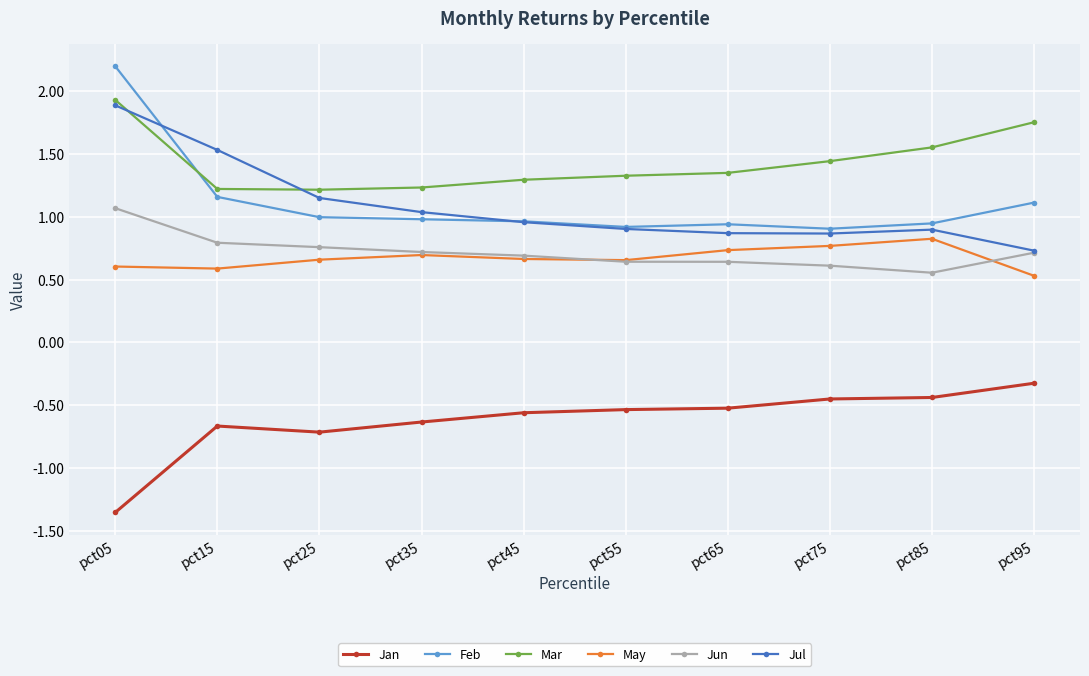

What is the sum of all Jun values?

7.2